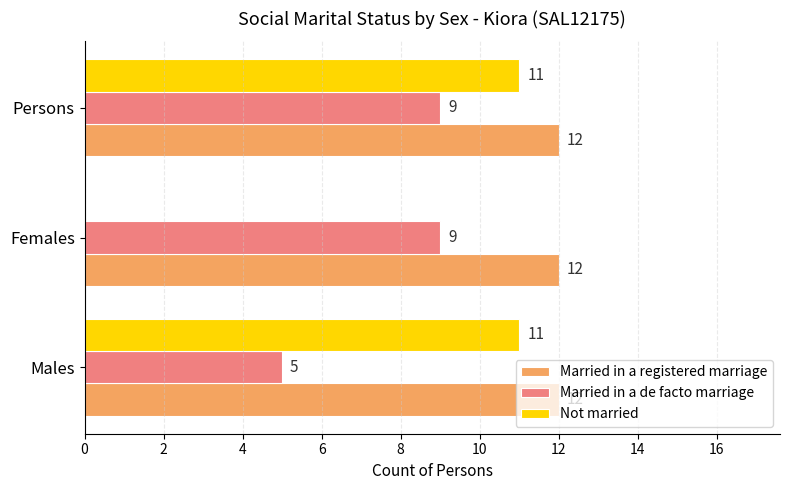

Which series changed the most between Females and Persons?

Not married